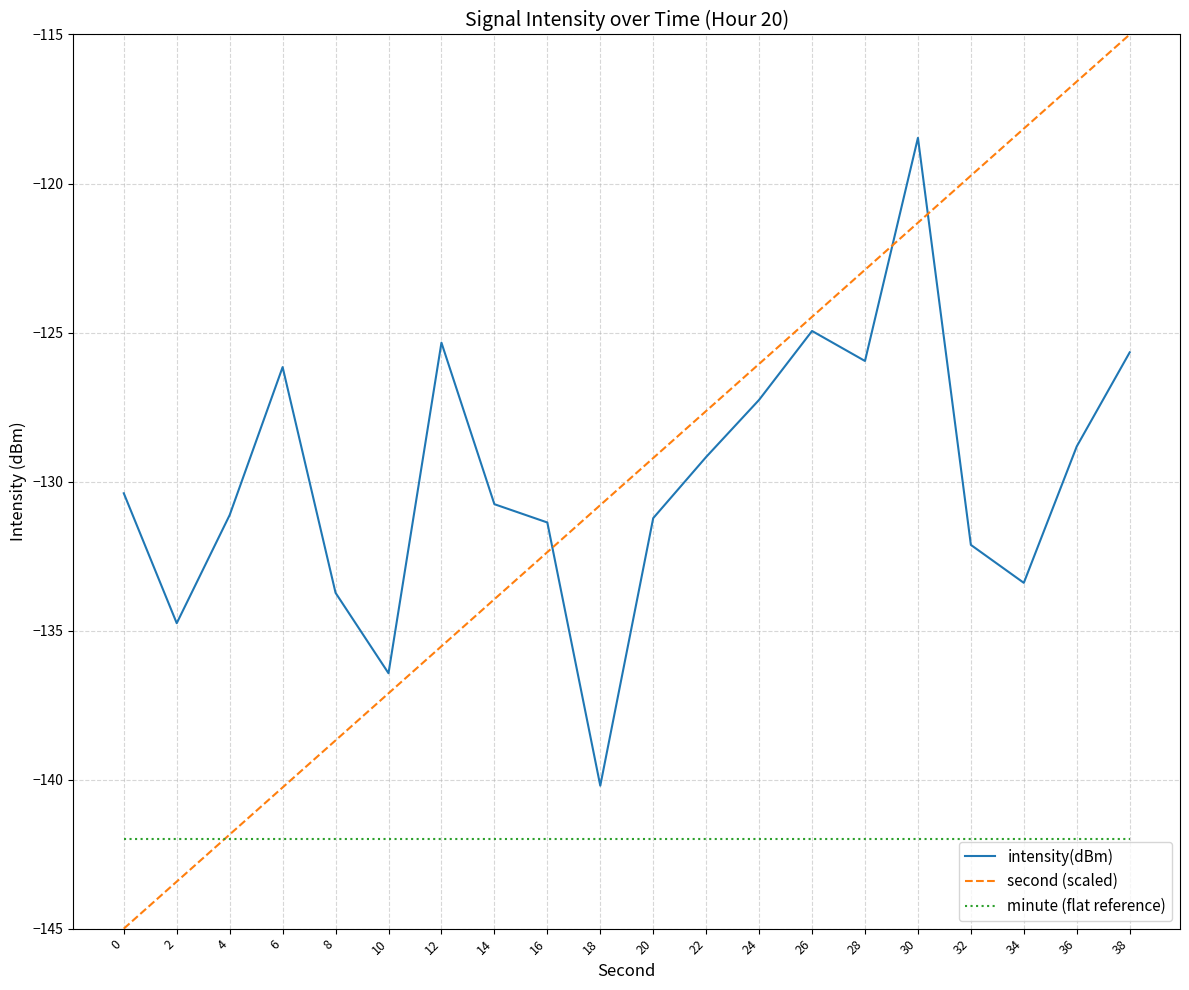

What are all the series names shown in the legend?

intensity(dBm), second (scaled), minute (flat reference)